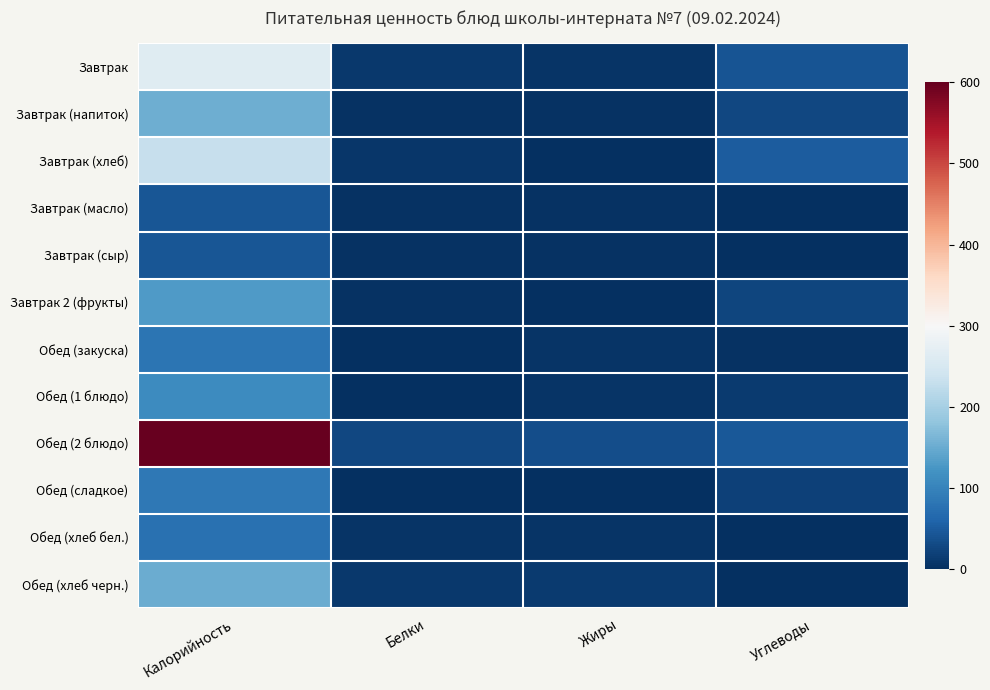

What is the greatest value displayed?

600